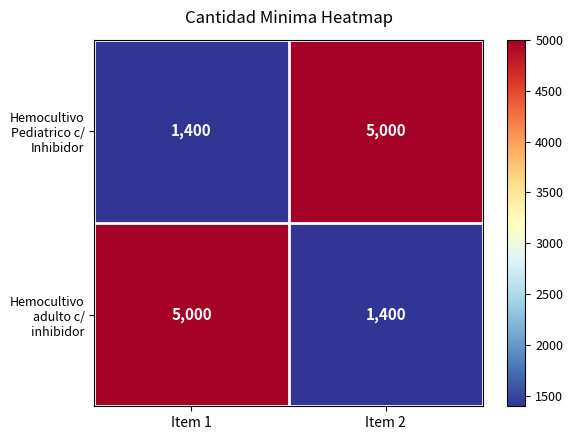

What is the greatest value displayed?

5000